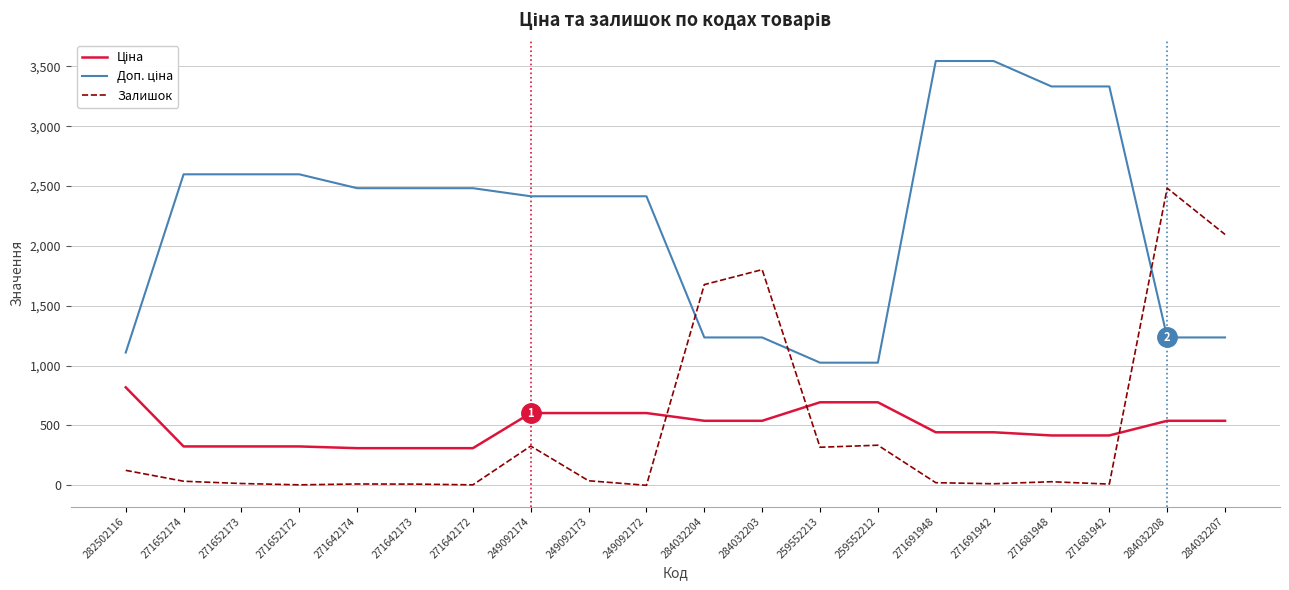

What is the maximum value shown in the chart?

3545.0